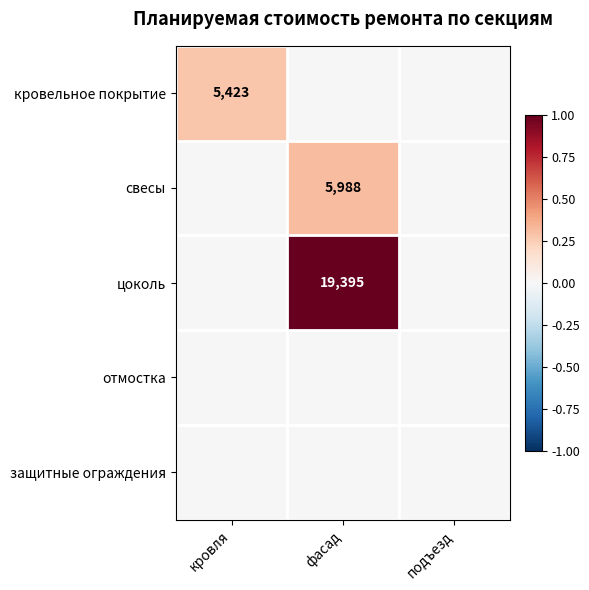

True or false: свесы has a value of 5988 at фасад.

True